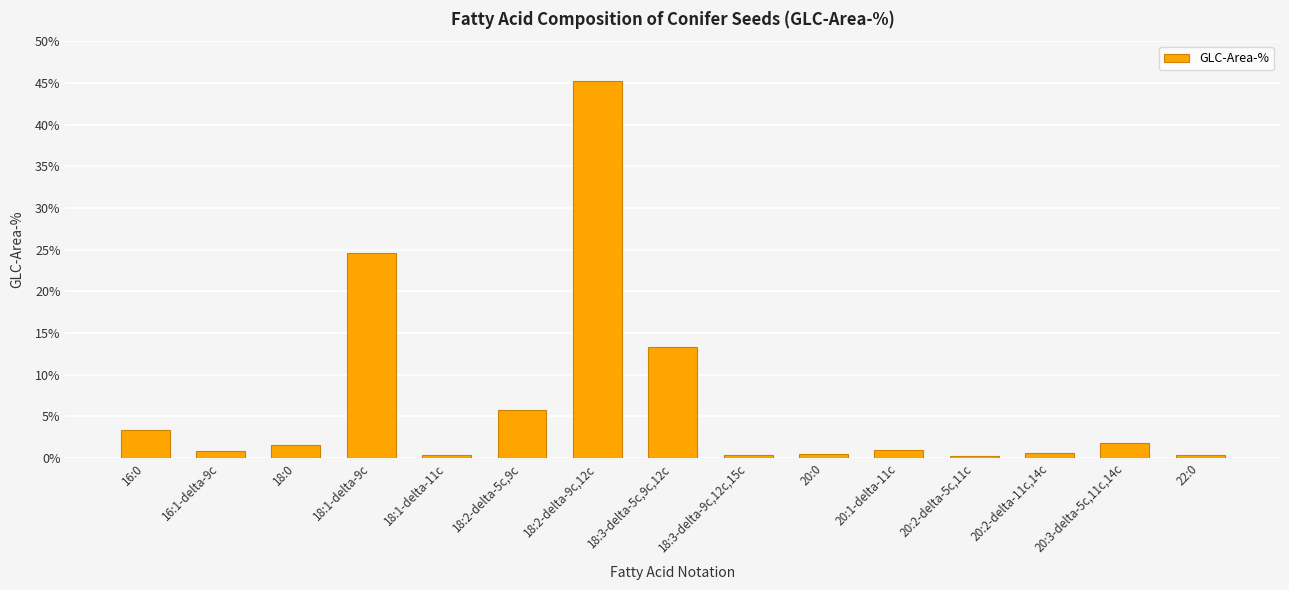

What position from the right is 18:0?

13